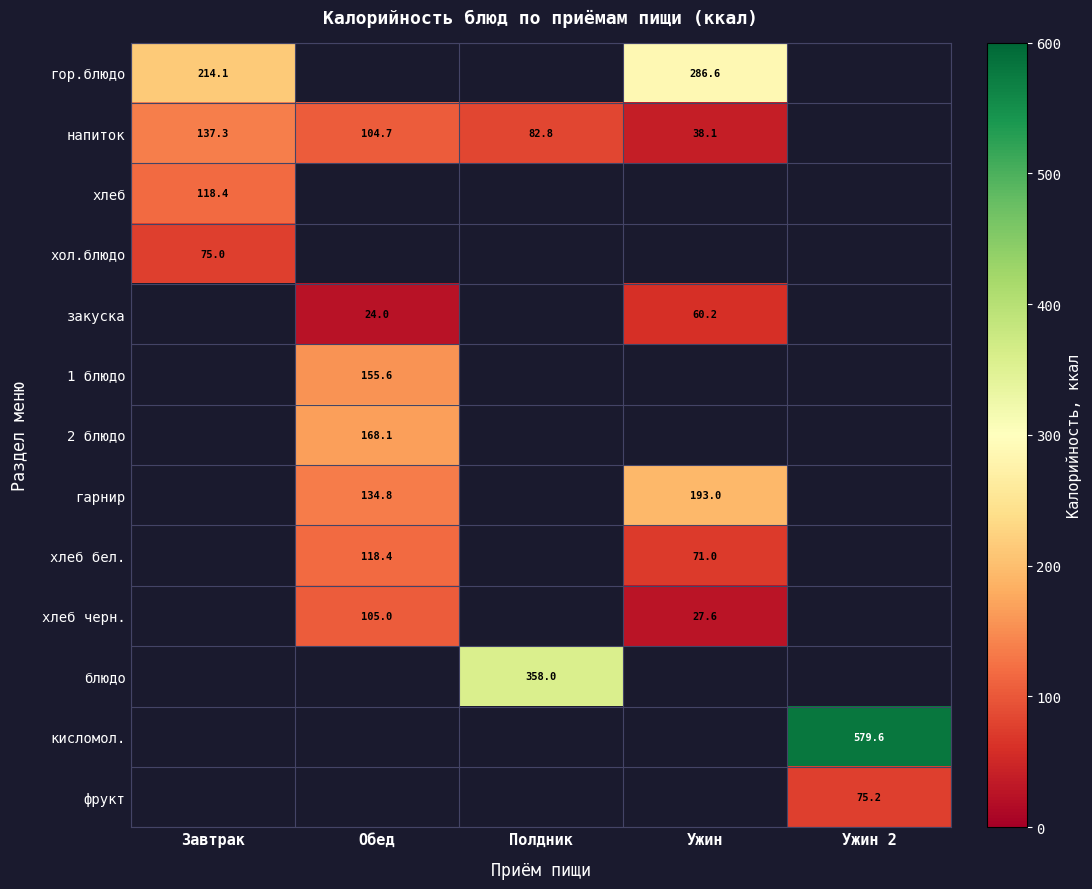

Count the number of data series in this chart.

13